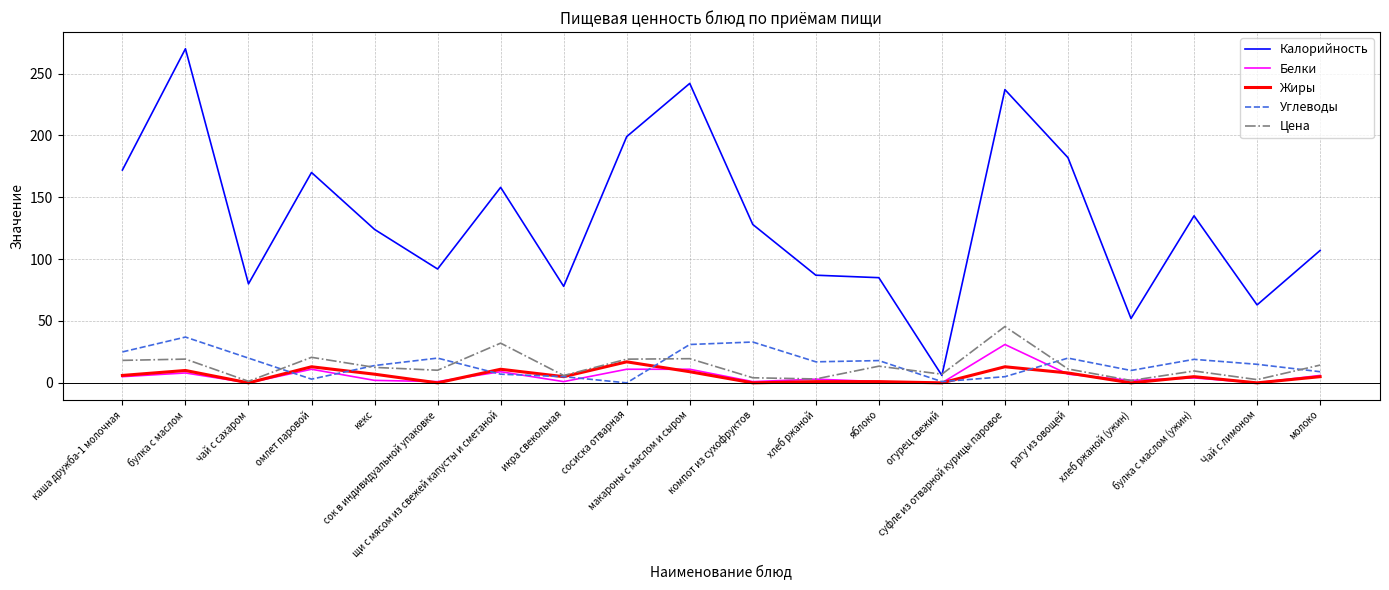

What is the spread (max minus min) of values at хлеб ржаной (ужин)?

52.0